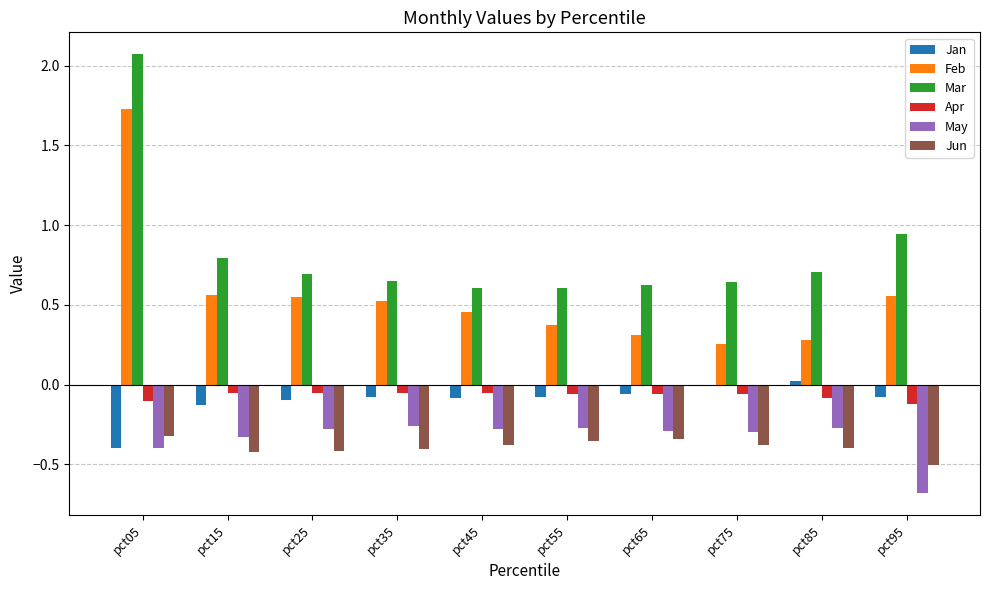

The Jun series shows -0.1 at pct05. True or false?

False